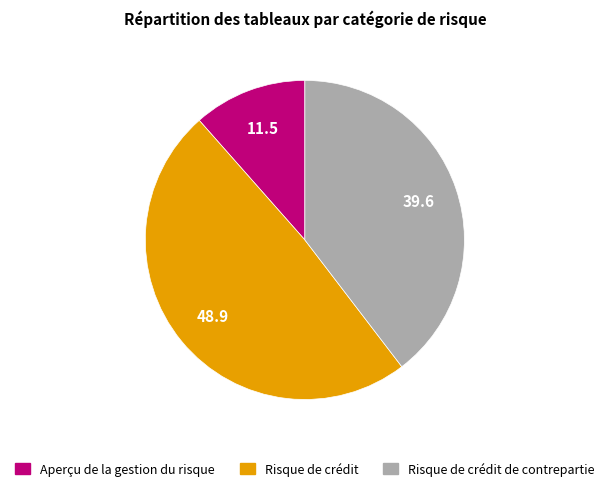

Does any single category account for the majority?

No